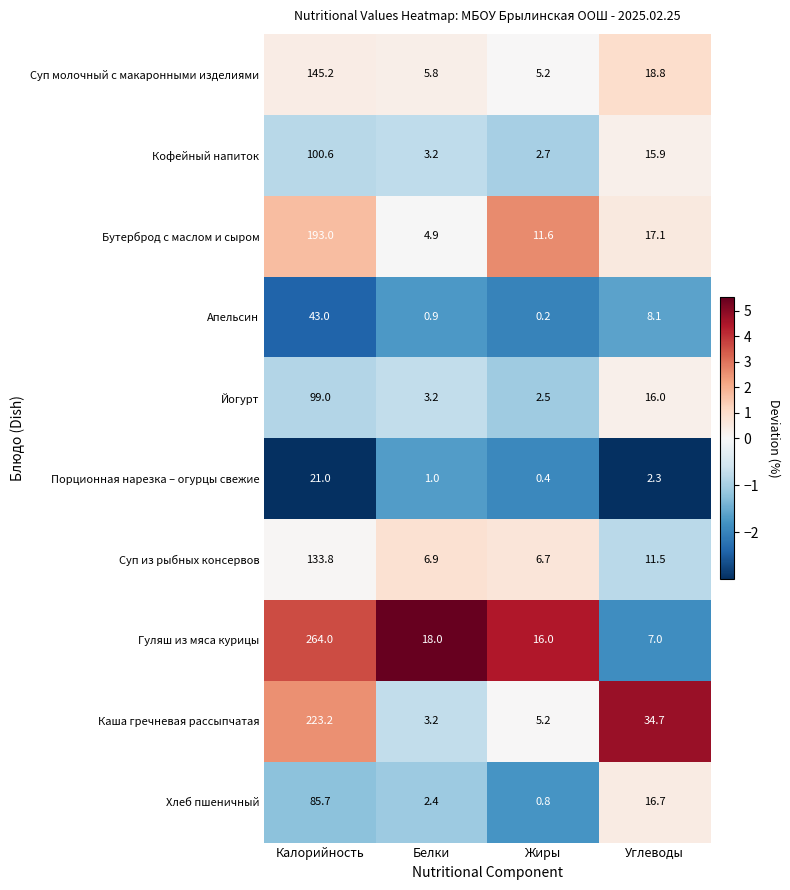

Which series has the largest total across all categories?

Гуляш из мяса курицы